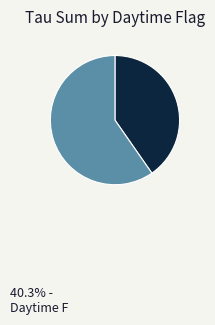

To the nearest percent, what is the average slice percentage?

50%